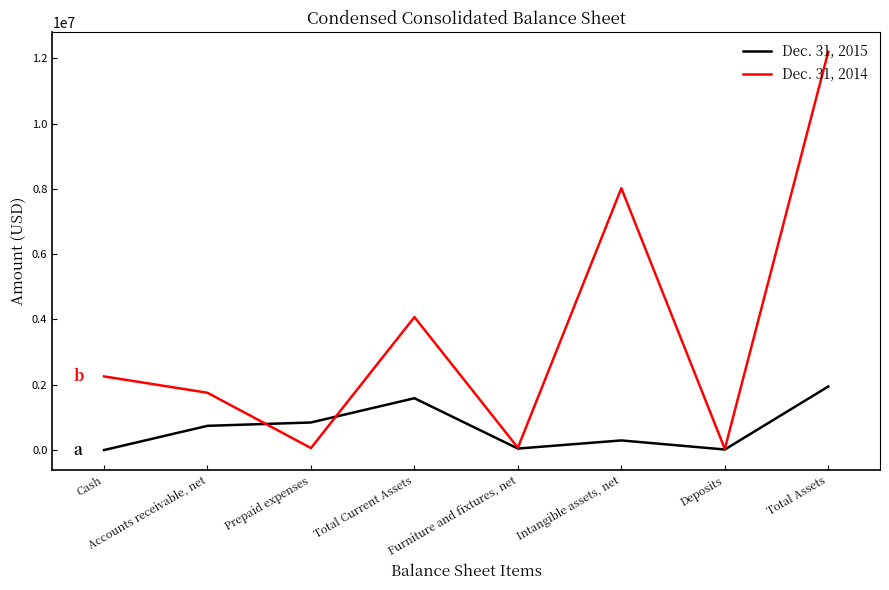

What is the difference between the second highest and second lowest values in the Dec. 31, 2015 series?

1570439